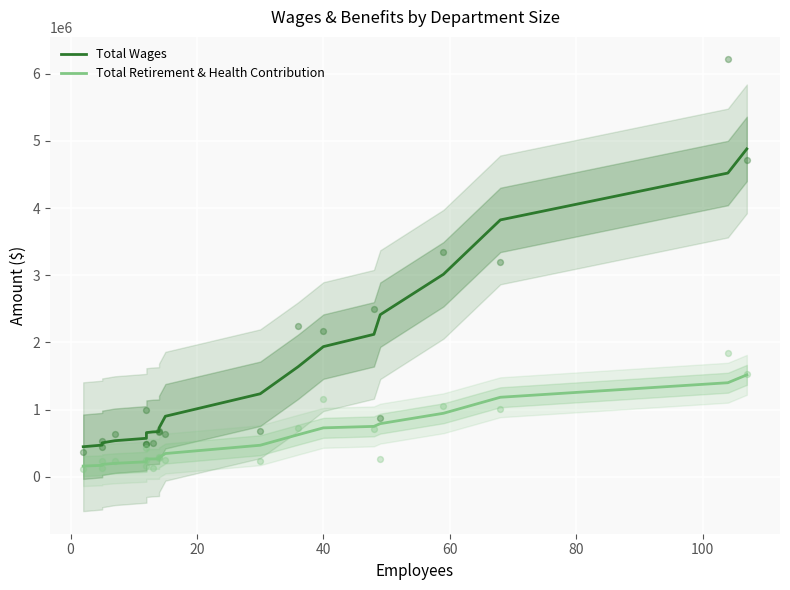

At how many categories does at least one series exceed 4217181?

2